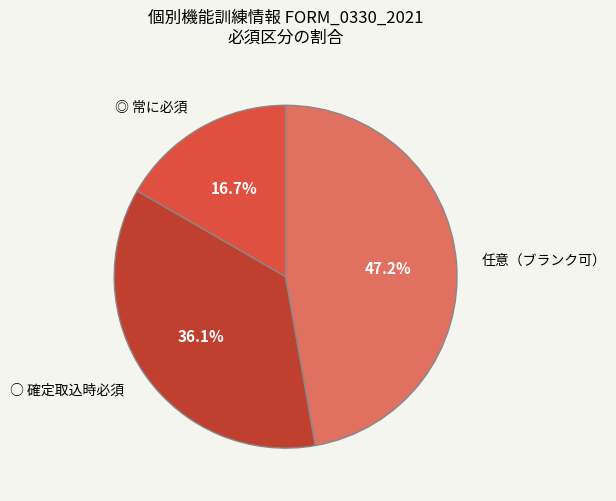

Approximately how many times larger is the value at ◎ 常に必須 compared to ○ 確定取込時必須?

0.5